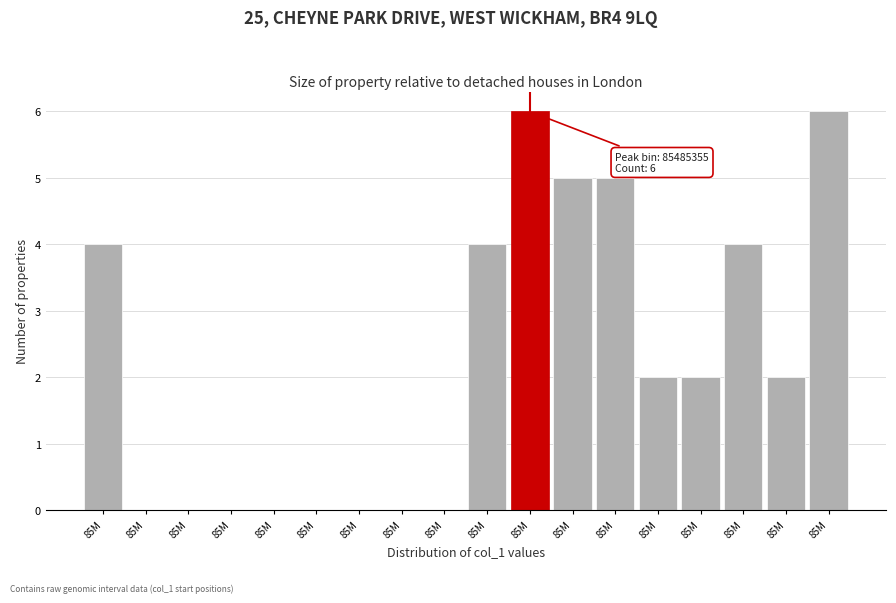

Count the number of data series in this chart.

1